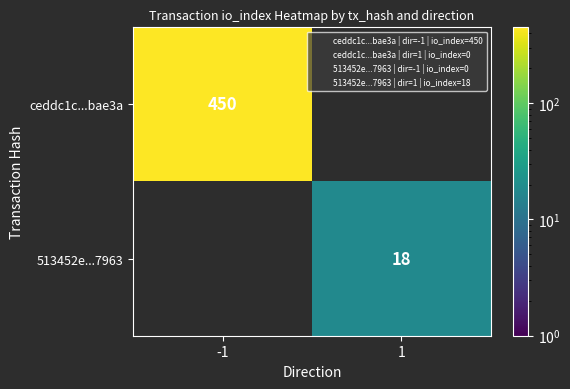

At how many categories does at least one series exceed 426?

1